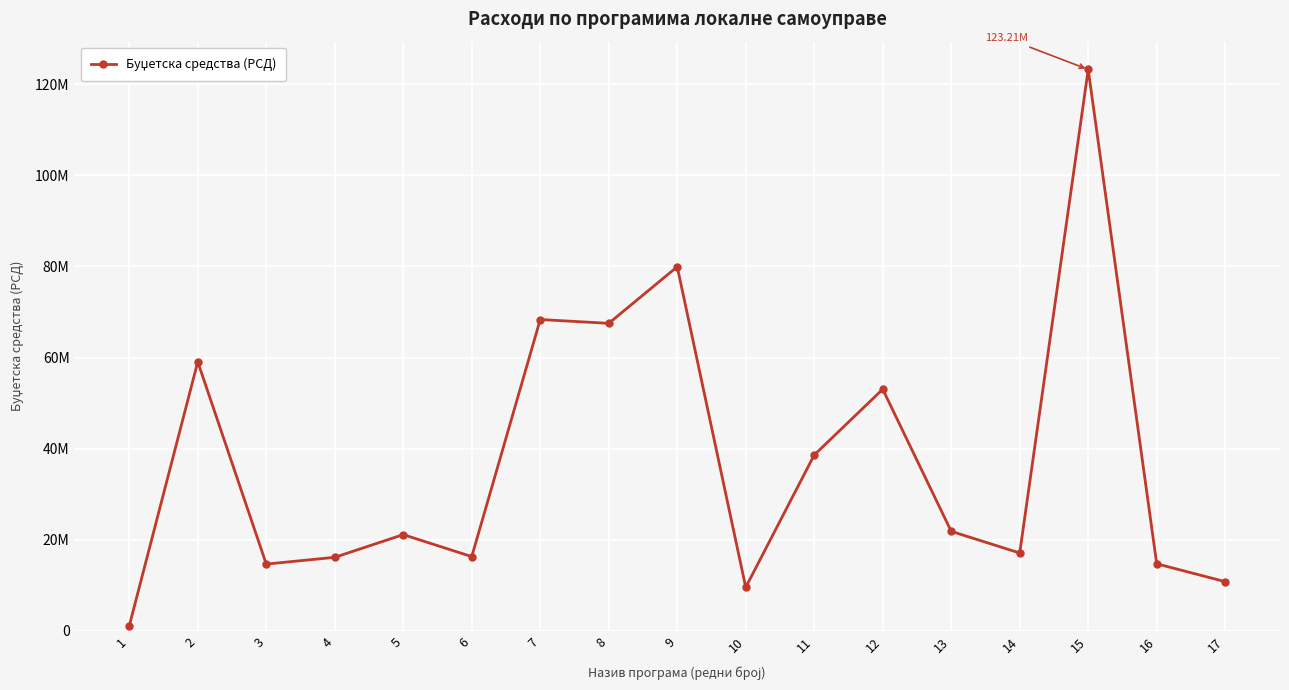

Is it true that the value at 14 is 5968206?

False